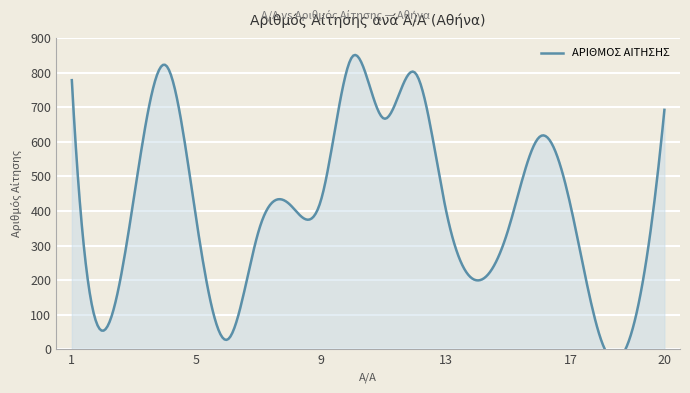

What is the difference between the maximum and second lowest values?

820